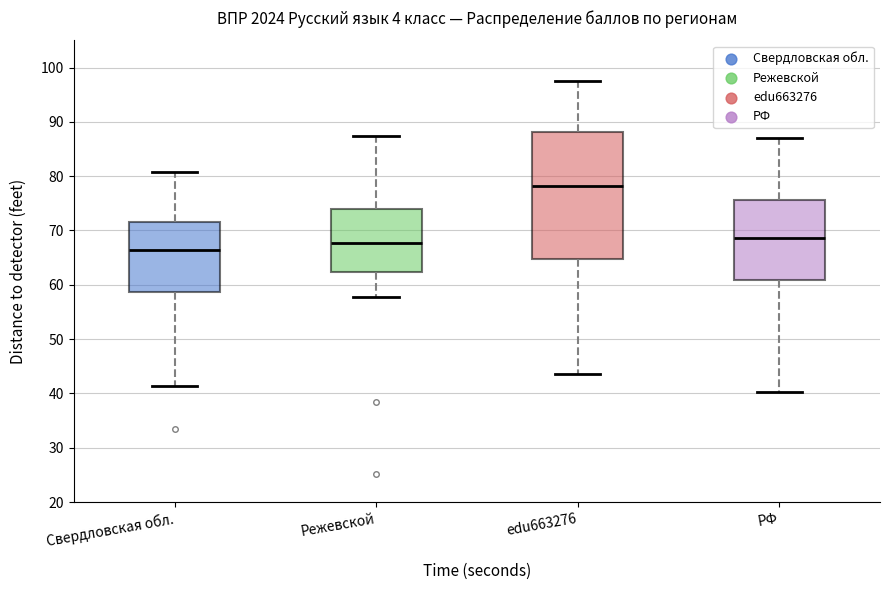

Reading left to right, transcribe this box plot: for each box, give where its median line is, the range the box spans, and where its two whiskers end, as read against the y-axis. The values are not printed on the chart, so give them approximately, as read against the axis.

Свердловская обл.: median 66, box 59 to 72, whiskers 41 to 81
Режевской: median 68, box 62 to 74, whiskers 58 to 87
edu663276: median 78, box 65 to 88, whiskers 44 to 97
РФ: median 69, box 61 to 76, whiskers 40 to 87